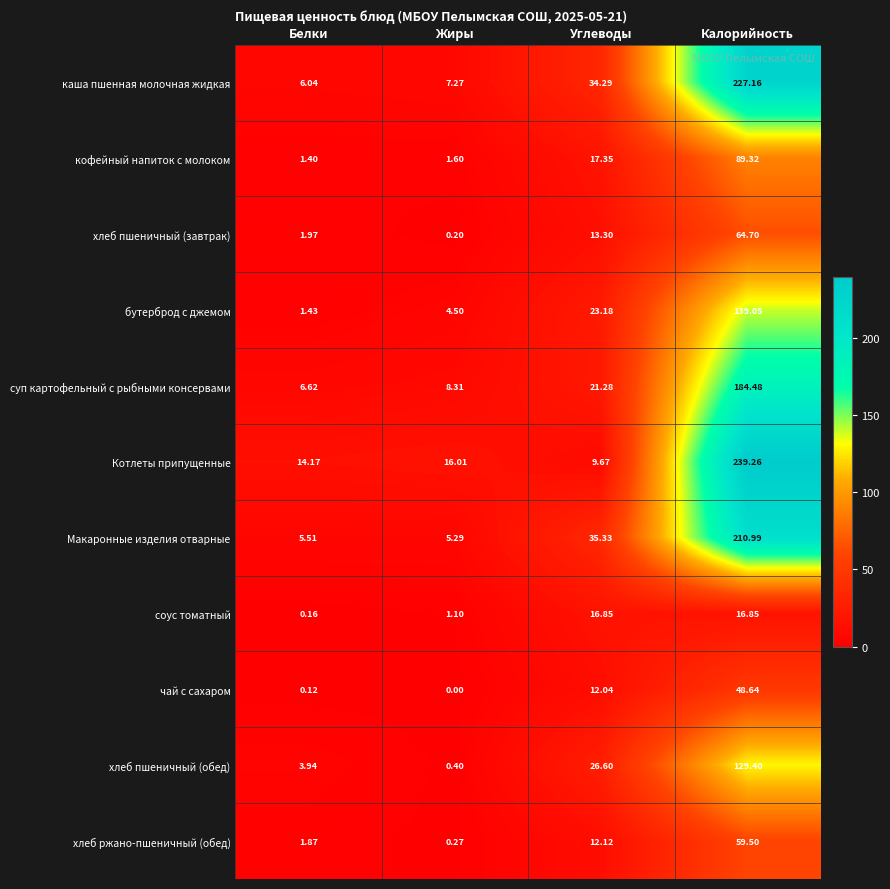

Which series changed the most between Белки and Калорийность?

Котлеты припущенные